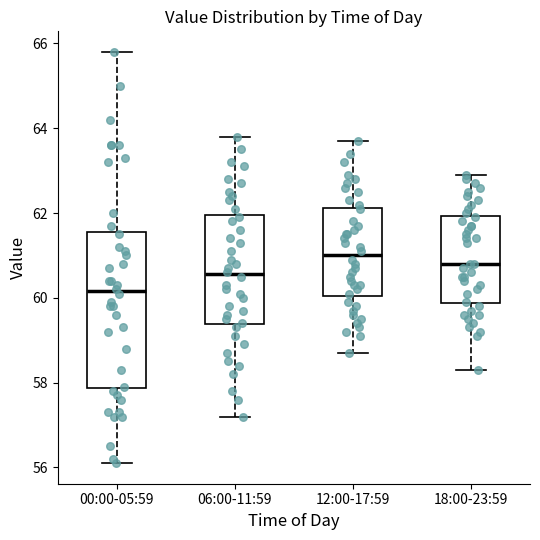

Which box's median line is the lowest?

00:00-05:59